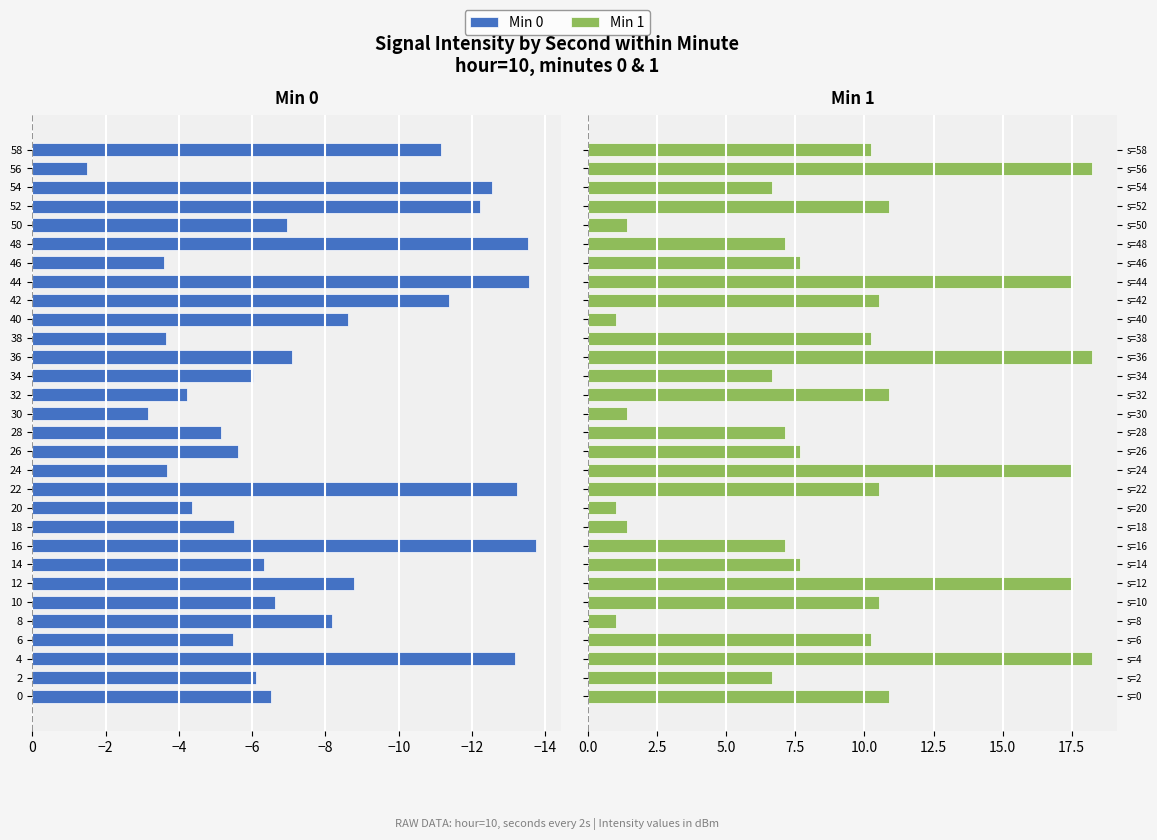

List the series in order of their overall mean, highest first.

Min 1, Min 0